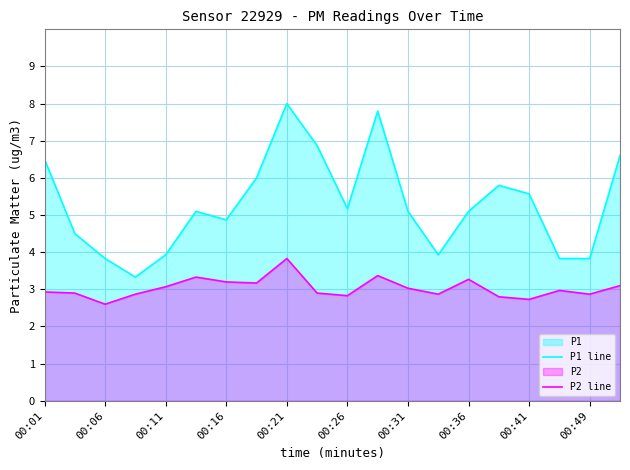

Which series changed the most between 00:06 and 00:41?

P1 line